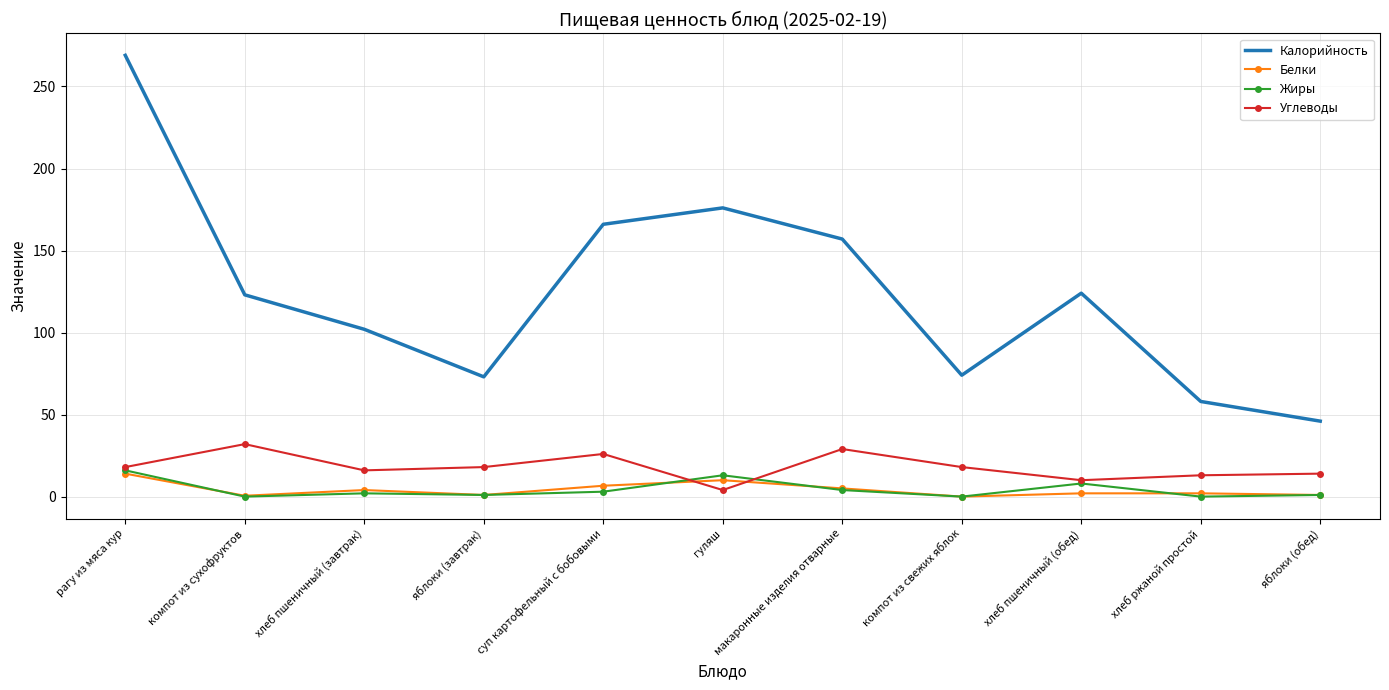

At which label is Белки closest to 7?

суп картофельный с бобовыми